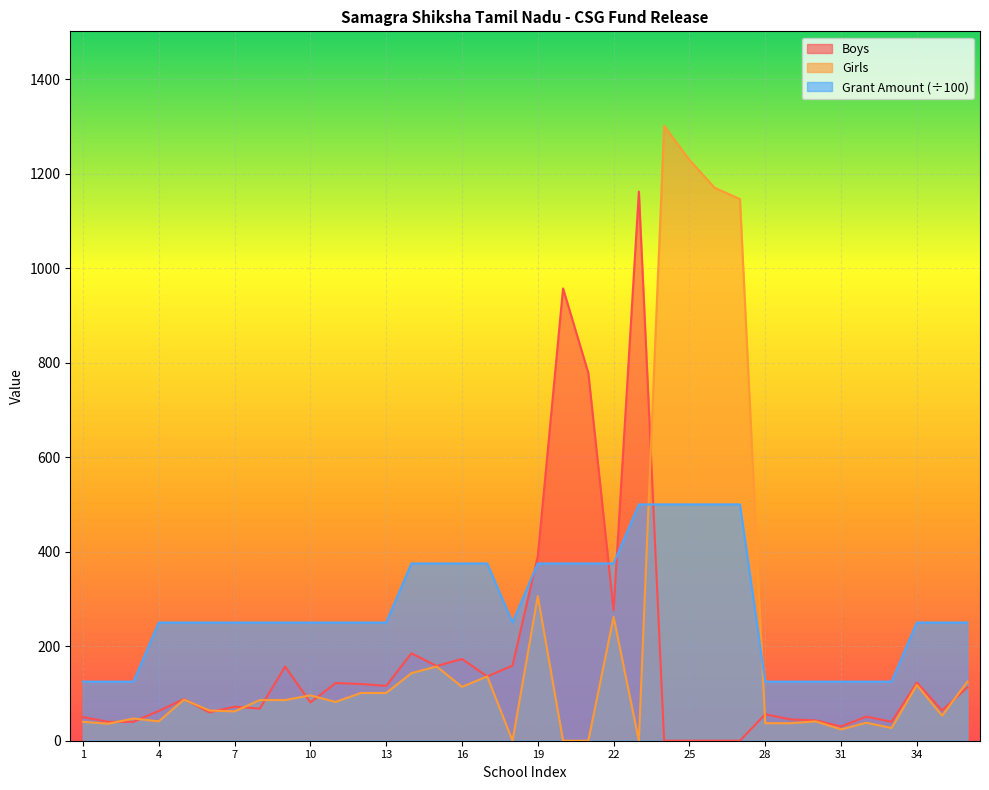

The value of Boys at 12 is 207. True or false?

False